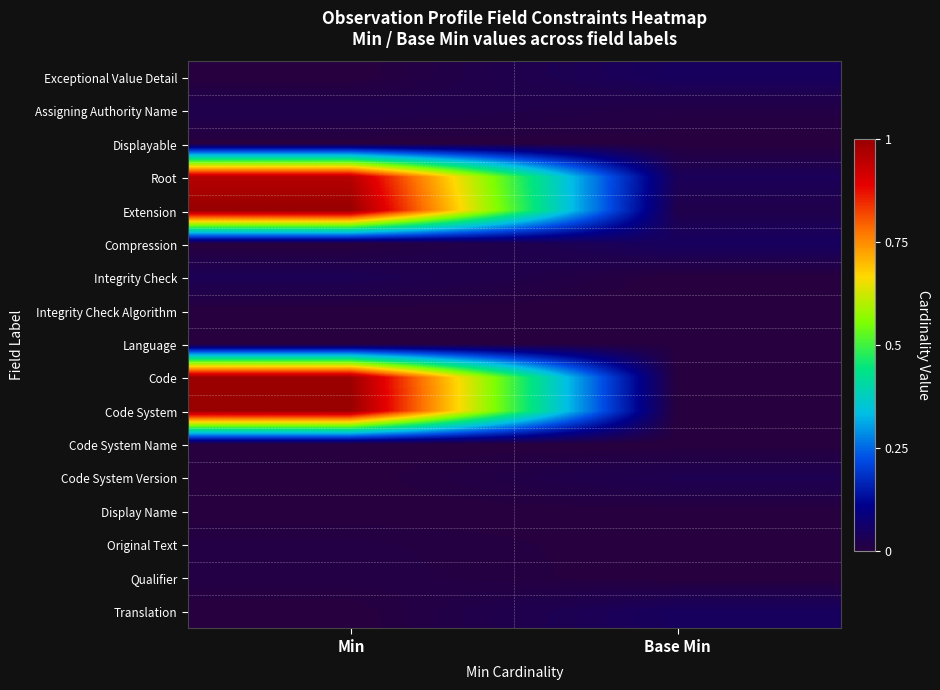

Reading left to right, transcribe all the data shown in this chart.

Exceptional Value Detail: Min=0.0	Base Min=0.0
Assigning Authority Name: Min=0.0	Base Min=0.0
Displayable: Min=0.0	Base Min=0.0
Root: Min=1.0	Base Min=0.0
Extension: Min=1.0	Base Min=0.0
Compression: Min=0.0	Base Min=0.0
Integrity Check: Min=0.0	Base Min=0.0
Integrity Check Algorithm: Min=0.0	Base Min=0.0
Language: Min=0.0	Base Min=0.0
Code: Min=1.0	Base Min=0.0
Code System: Min=1.0	Base Min=0.0
Code System Name: Min=0.0	Base Min=0.0
Code System Version: Min=0.0	Base Min=0.0
Display Name: Min=0.0	Base Min=0.0
Original Text: Min=0.0	Base Min=0.0
Qualifier: Min=0.0	Base Min=0.0
Translation: Min=0.0	Base Min=0.0